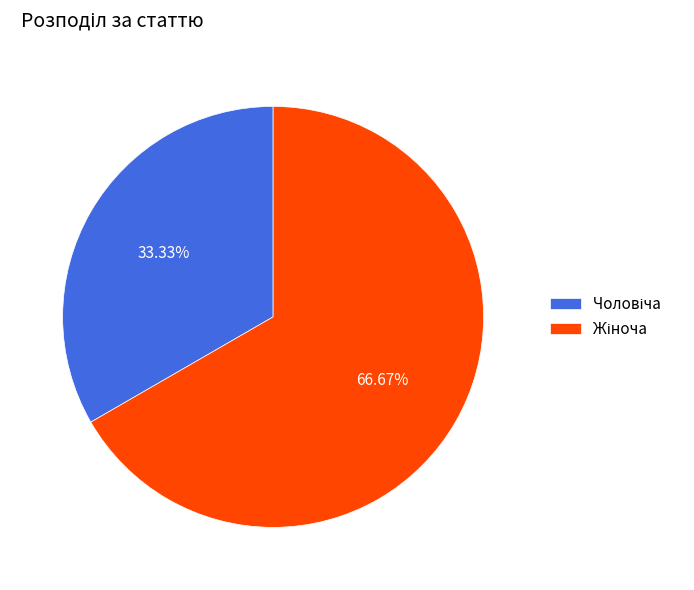

Does any single category account for the majority?

Yes